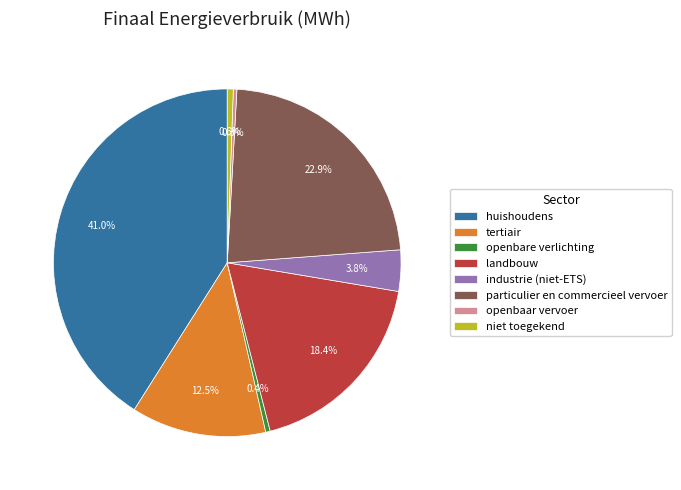

Does tertiair represent more than half of the total?

No